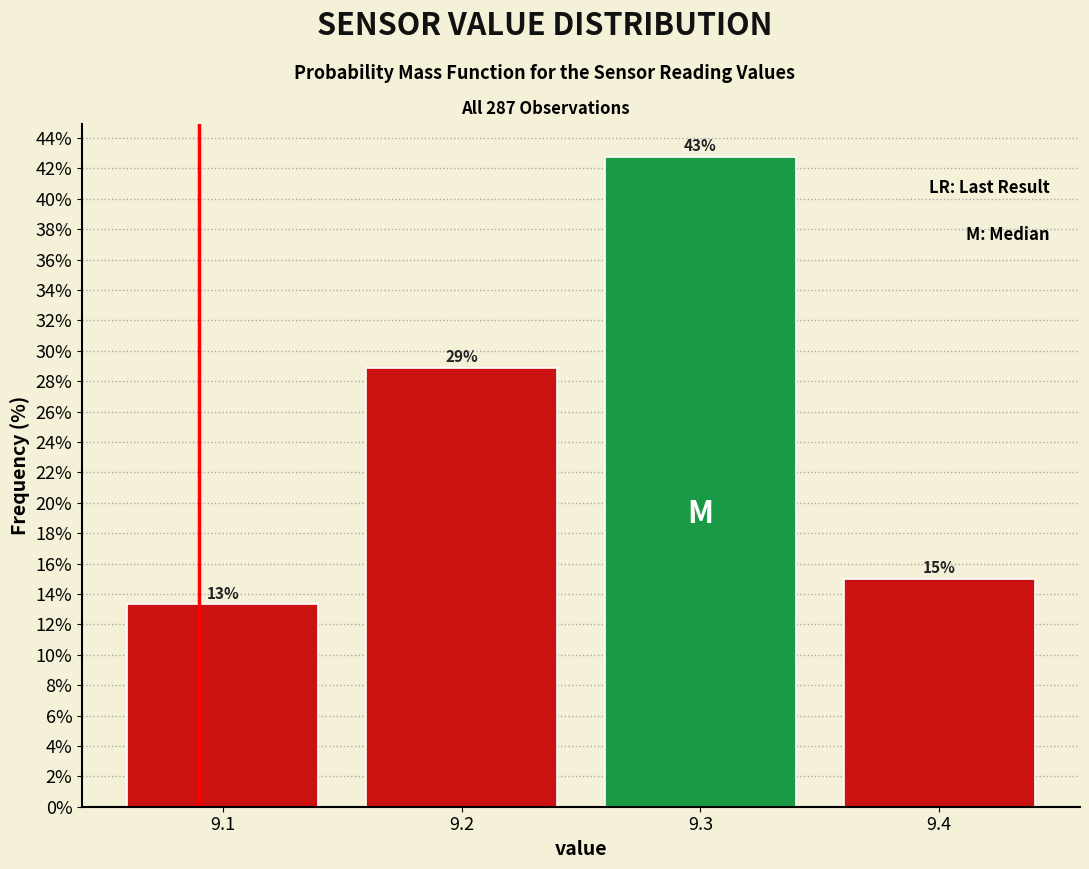

What is the minimum value shown in the chart?

13.3